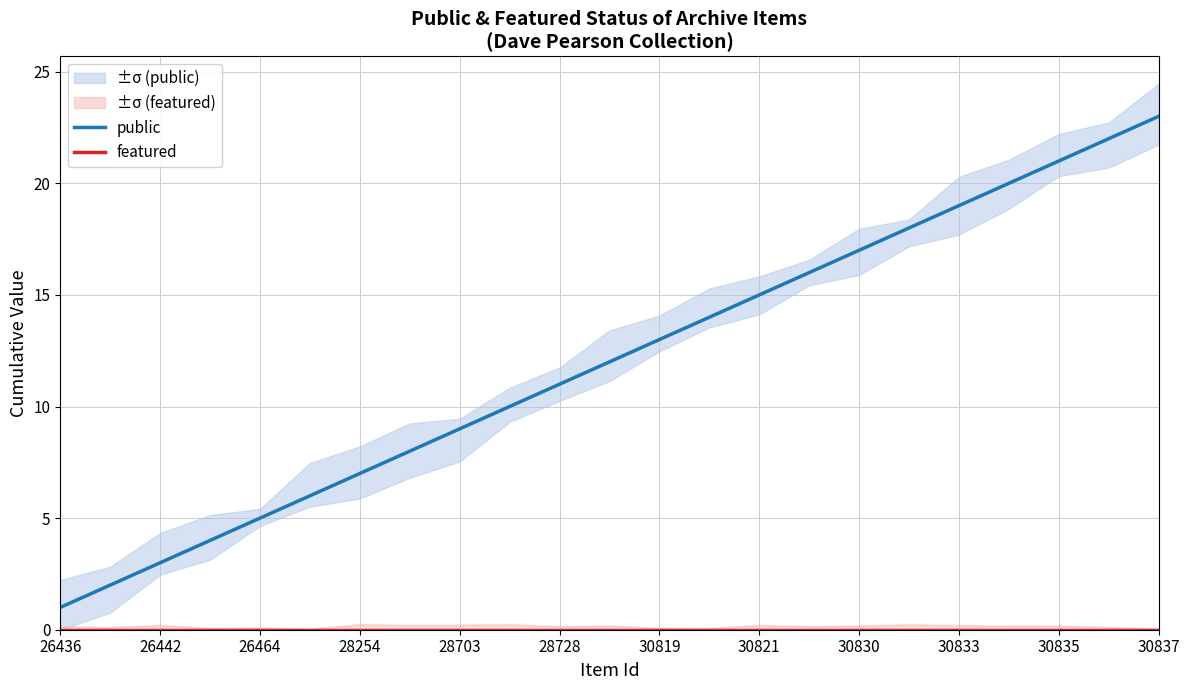

Is it true that public equals 9 at 30830?

False